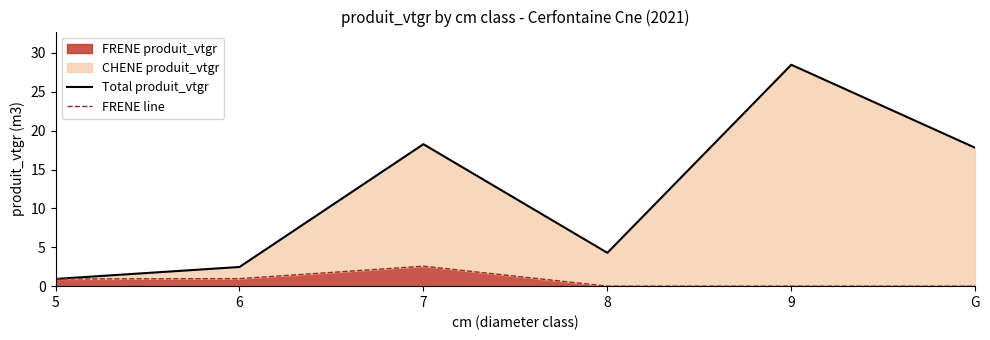

True or false: FRENE line and Total produit_vtgr intersect in this chart.

False